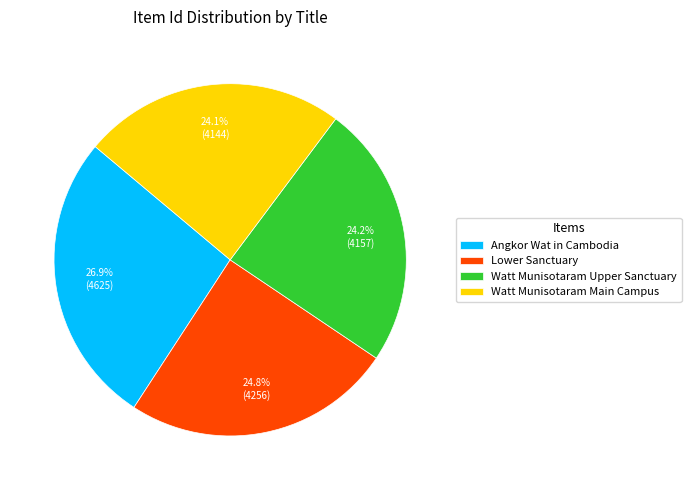

True or false: Watt Munisotaram Upper Sanctuary accounts for 18% of the total.

False